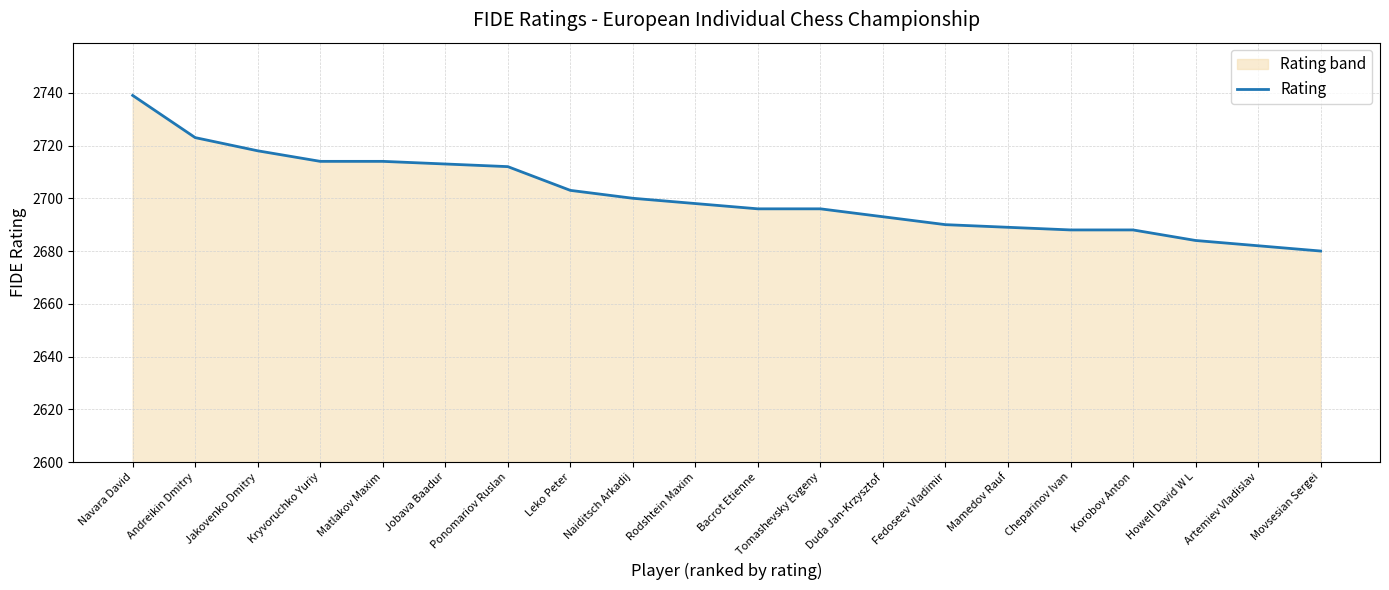

What is the greatest value displayed?

2739